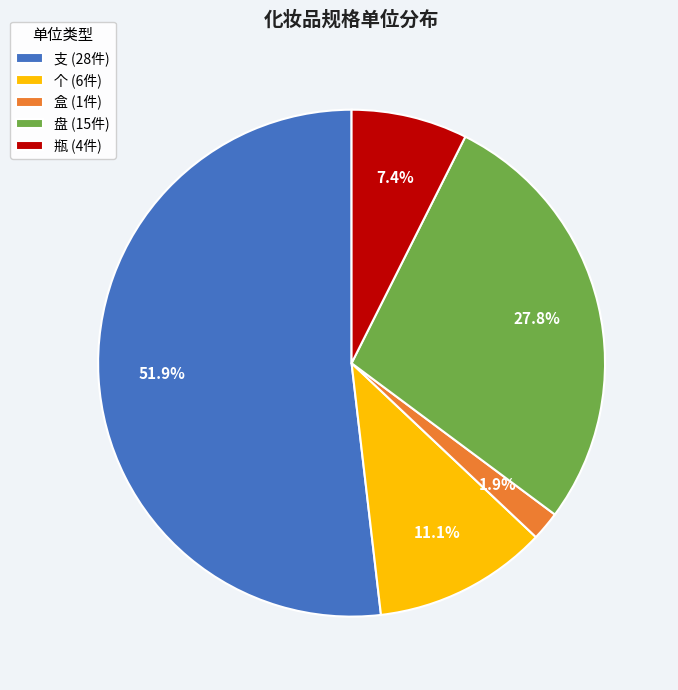

Between 瓶 and 盘, which is larger?

盘